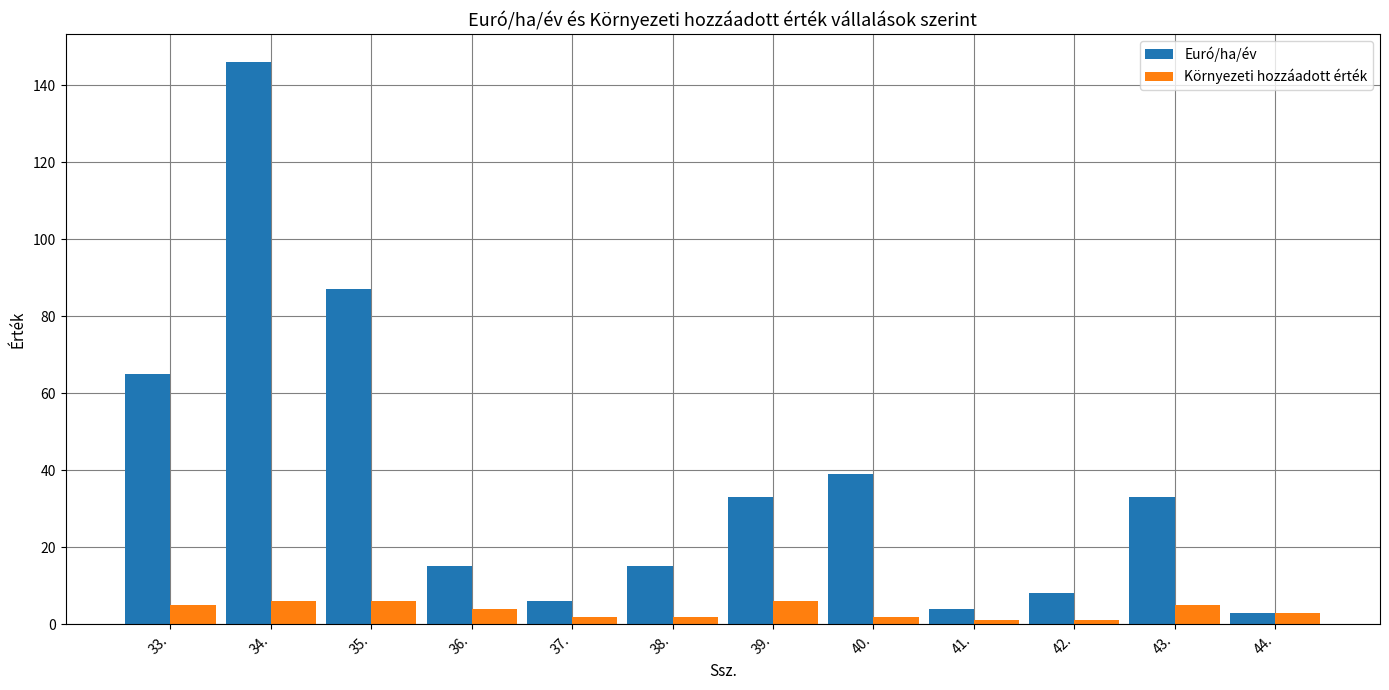

At which category is the sum across all series the highest?

34.